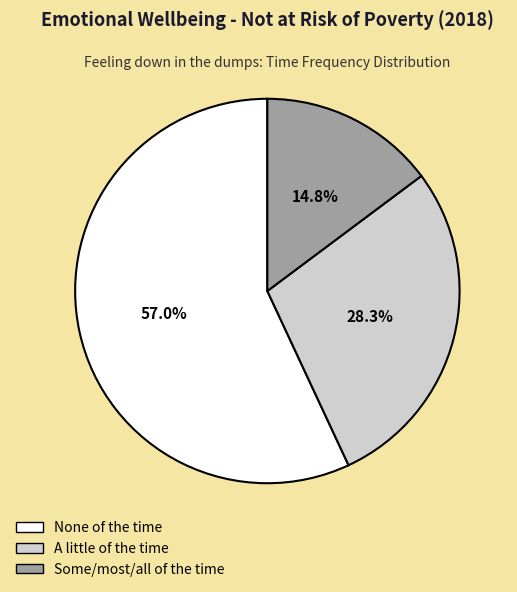

Is there any slice that represents more than half of the pie?

Yes